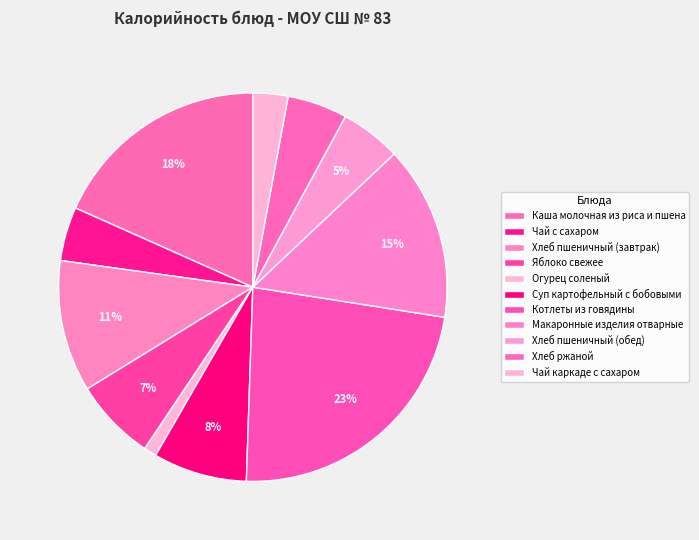

How many segments does this pie chart have?

11